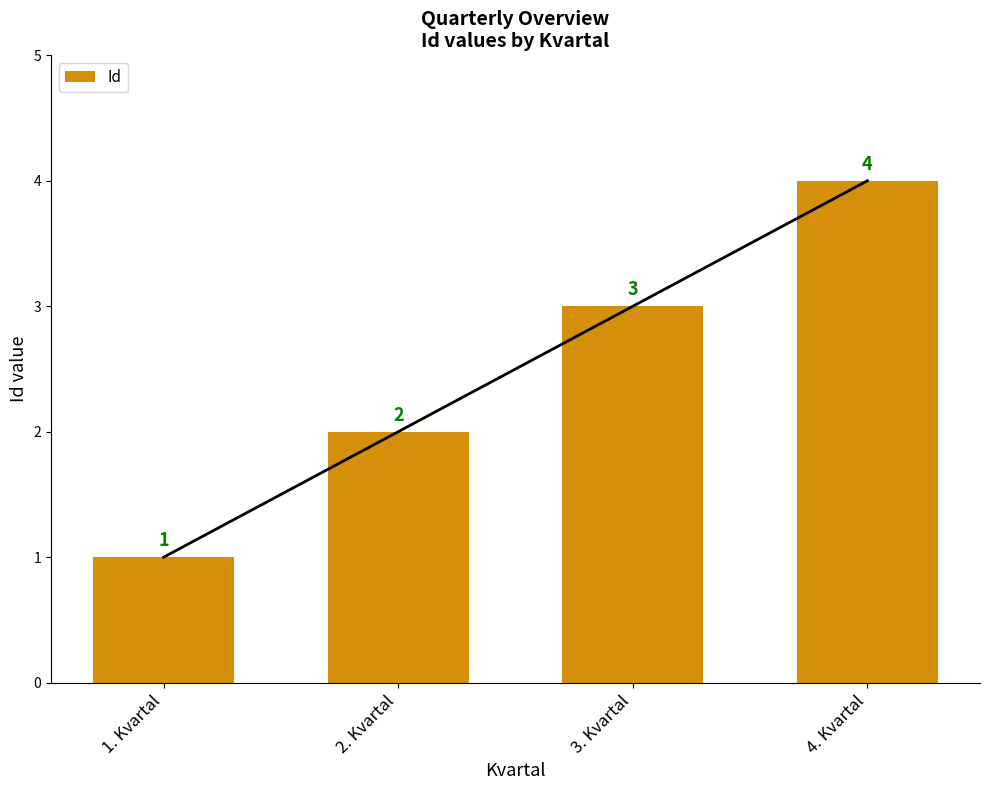

What is the difference between the Id values at 1. Kvartal and 4. Kvartal?

3